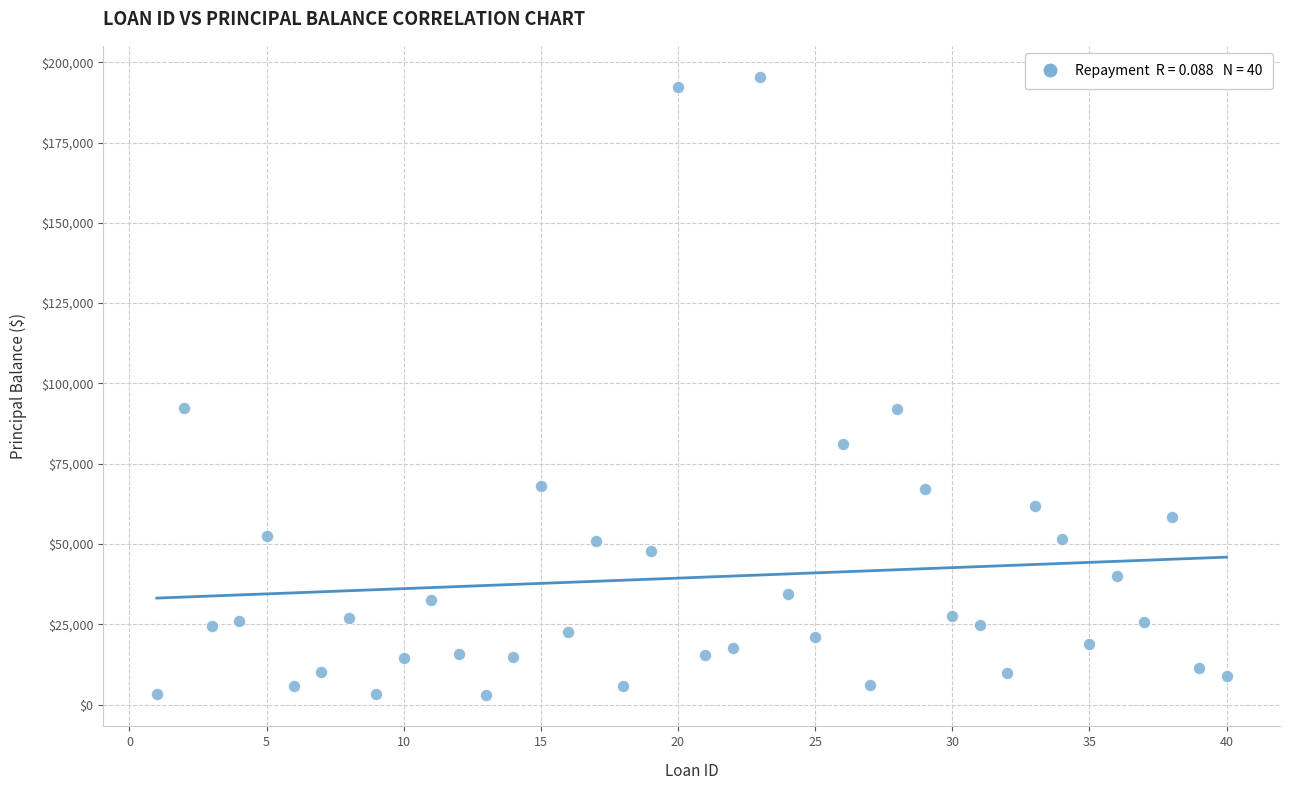

What is the range of Y values (max minus min)?

192640.0